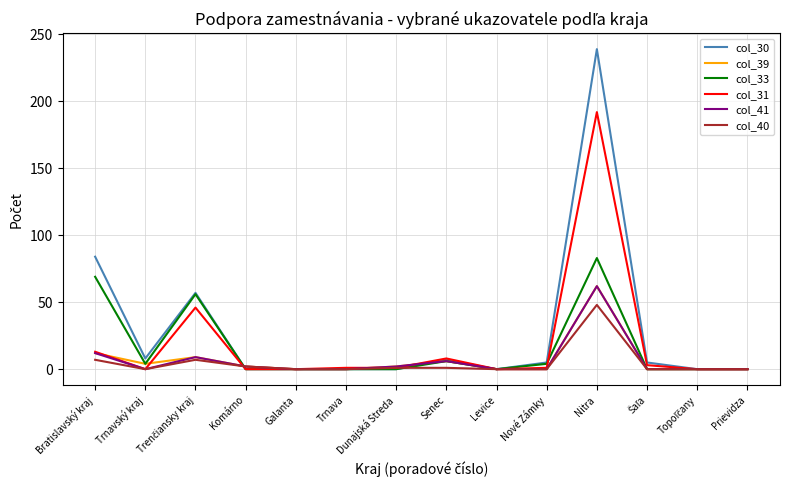

At which category is the sum across all series the highest?

Nitra